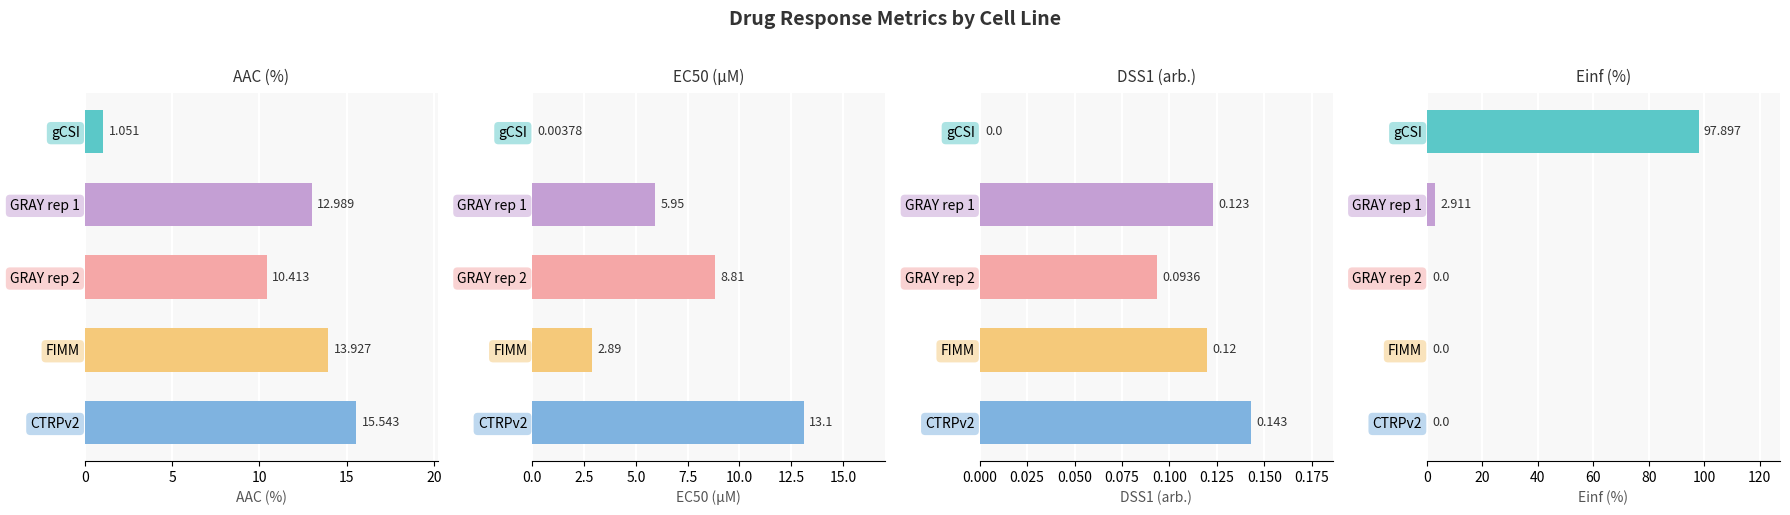

Which series has the widest spread of values?

Einf (%)